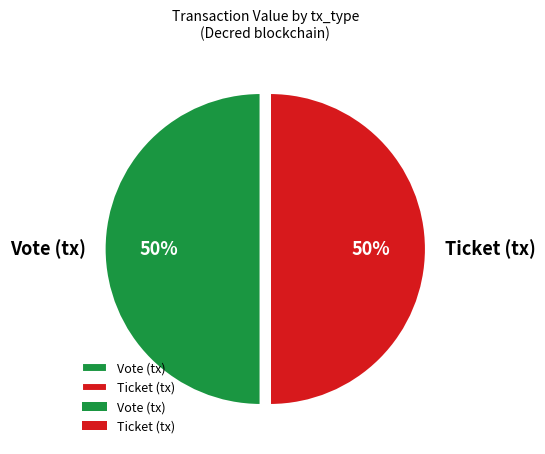

What percentage is the Ticket (tx) slice, to the nearest percent?

50%